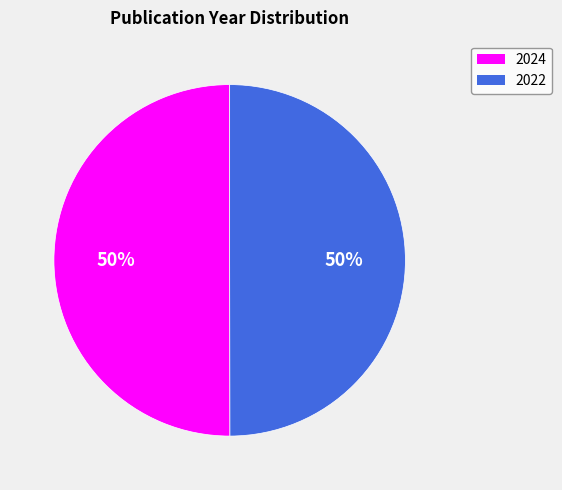

Count the number of slices in the pie.

2